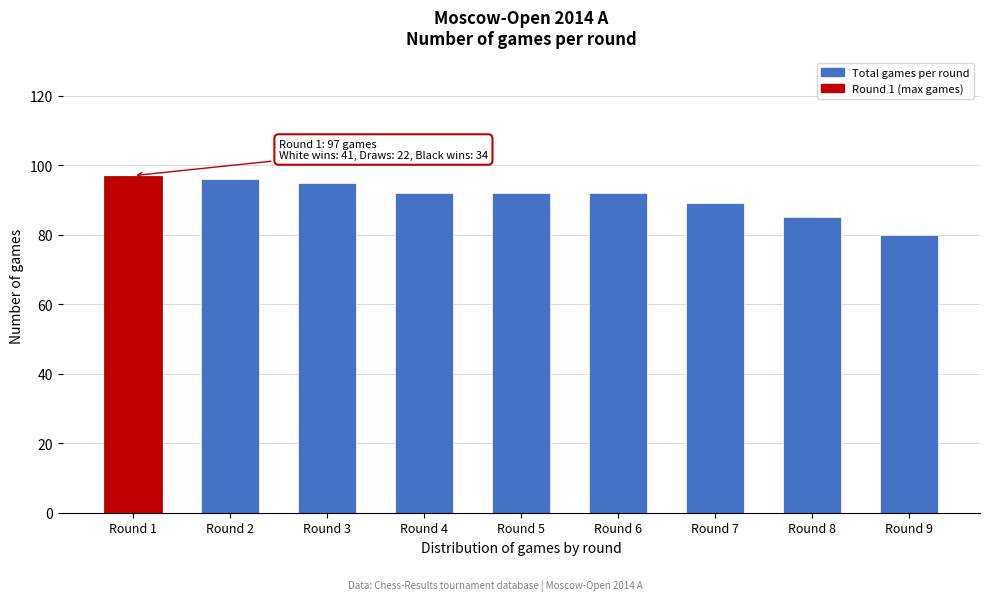

Reading left to right, what are all the values shown in this chart?

97	96	95	92	92	92	89	85	80